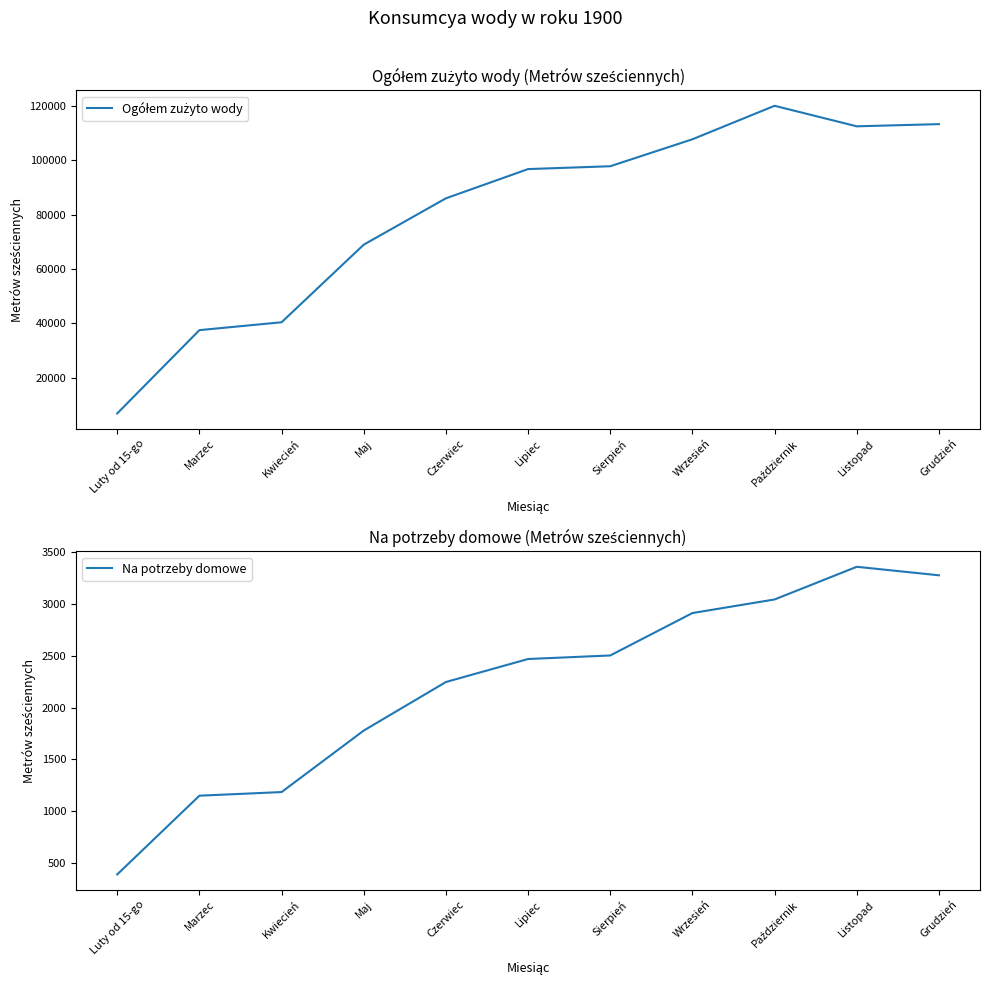

What is the difference between the maximum and minimum values in the Na potrzeby domowe series?

2966